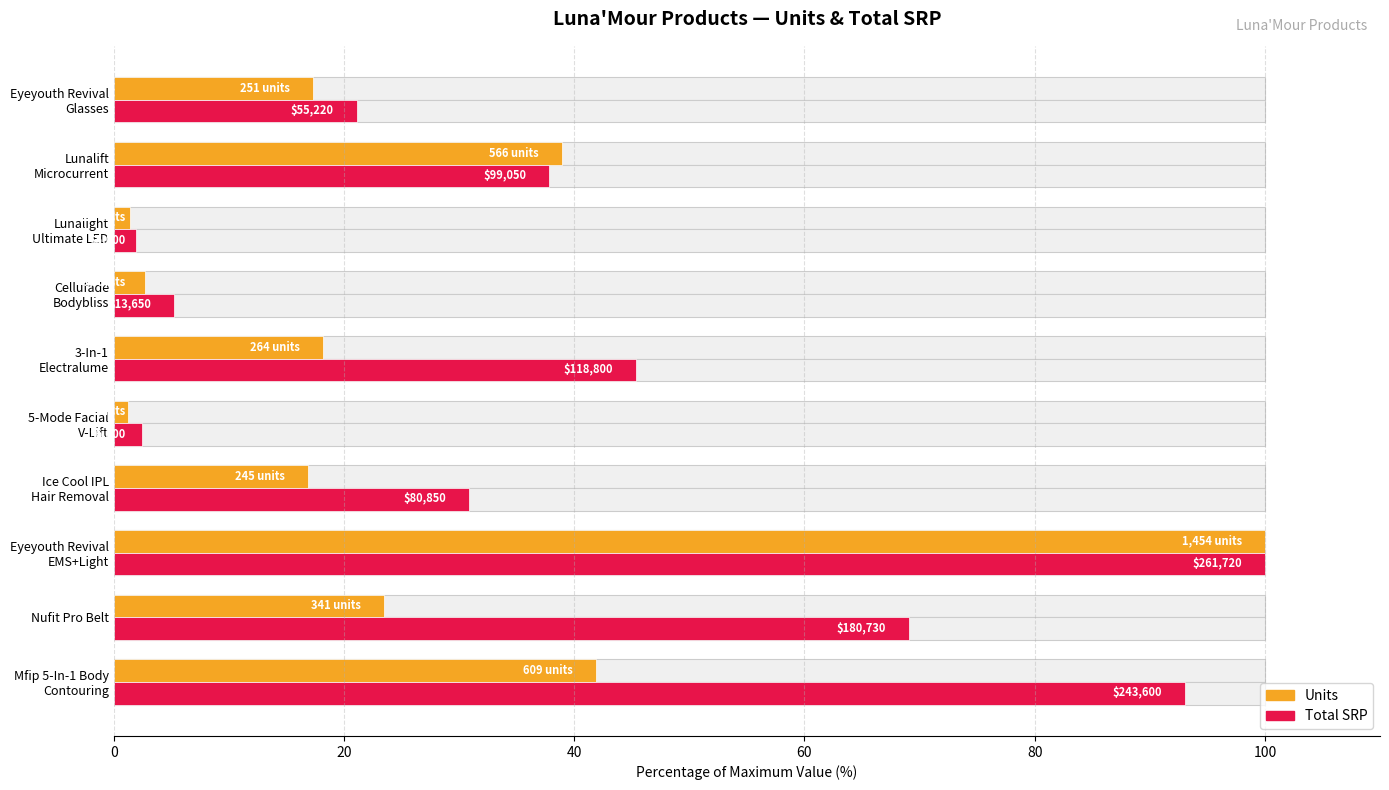

How many data points in Units are above 18?

5